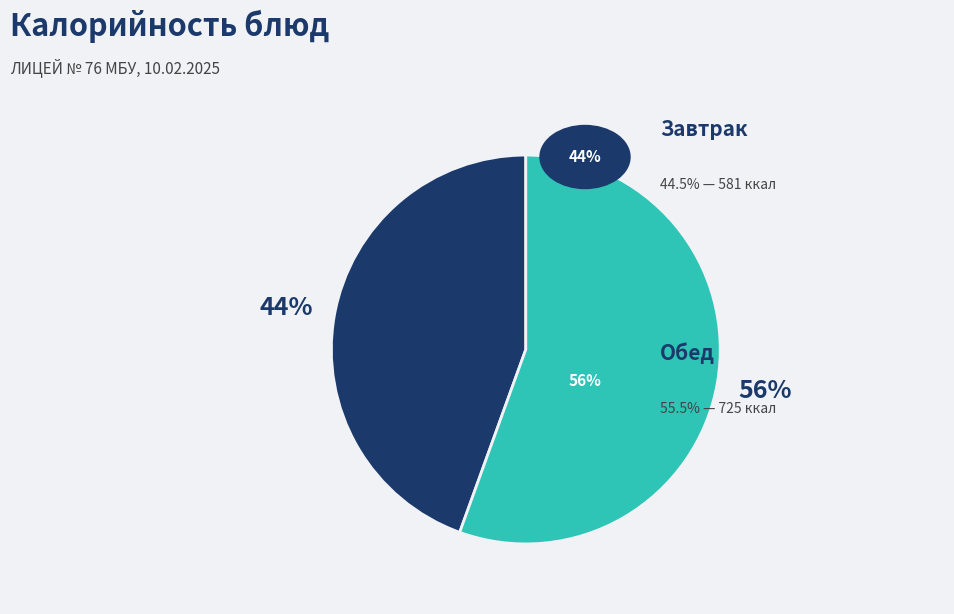

Does any single category account for the majority?

Yes